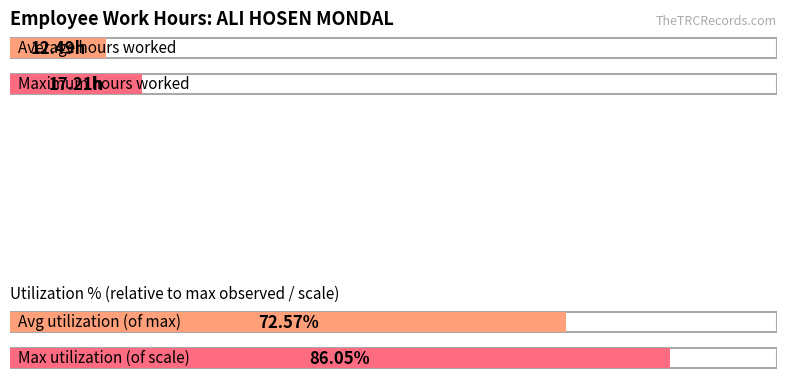

What is the maximum value shown in the chart?

17.2